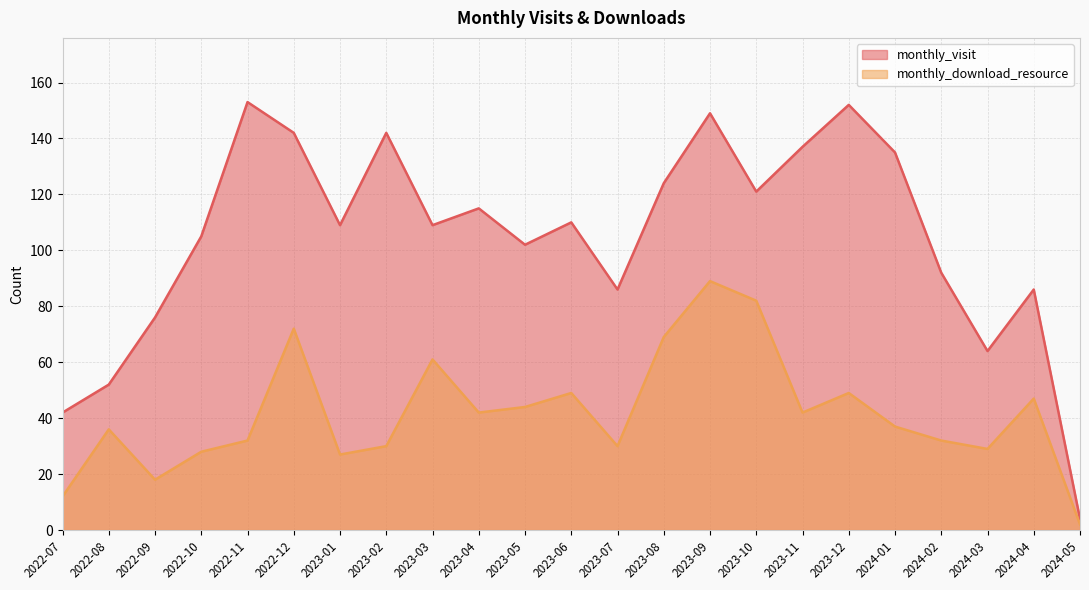

What is the highest value of the monthly_visit series?

153